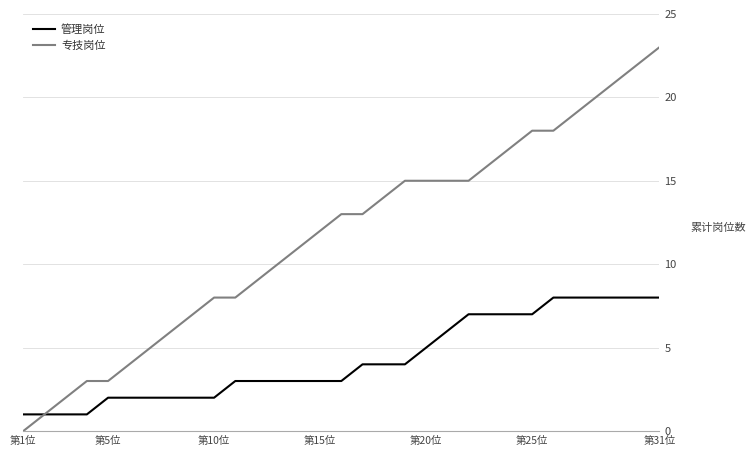

What is the maximum value shown in the chart?

23